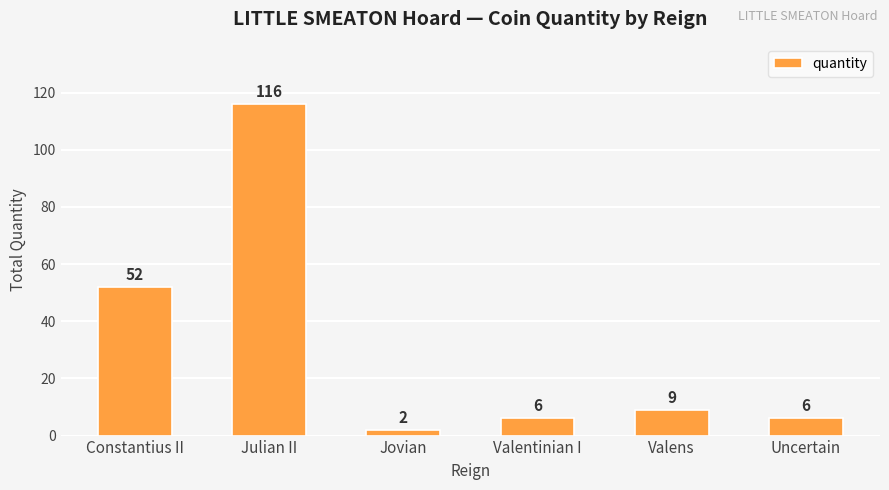

Is it true that the value at Constantius II is 29?

False